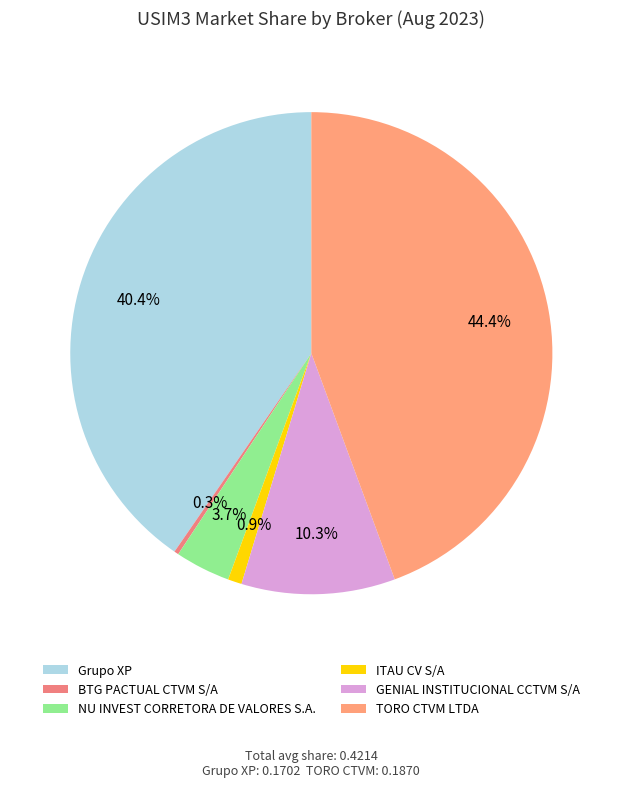

To the nearest percent, what percentage of the pie is TORO CTVM LTDA?

44%